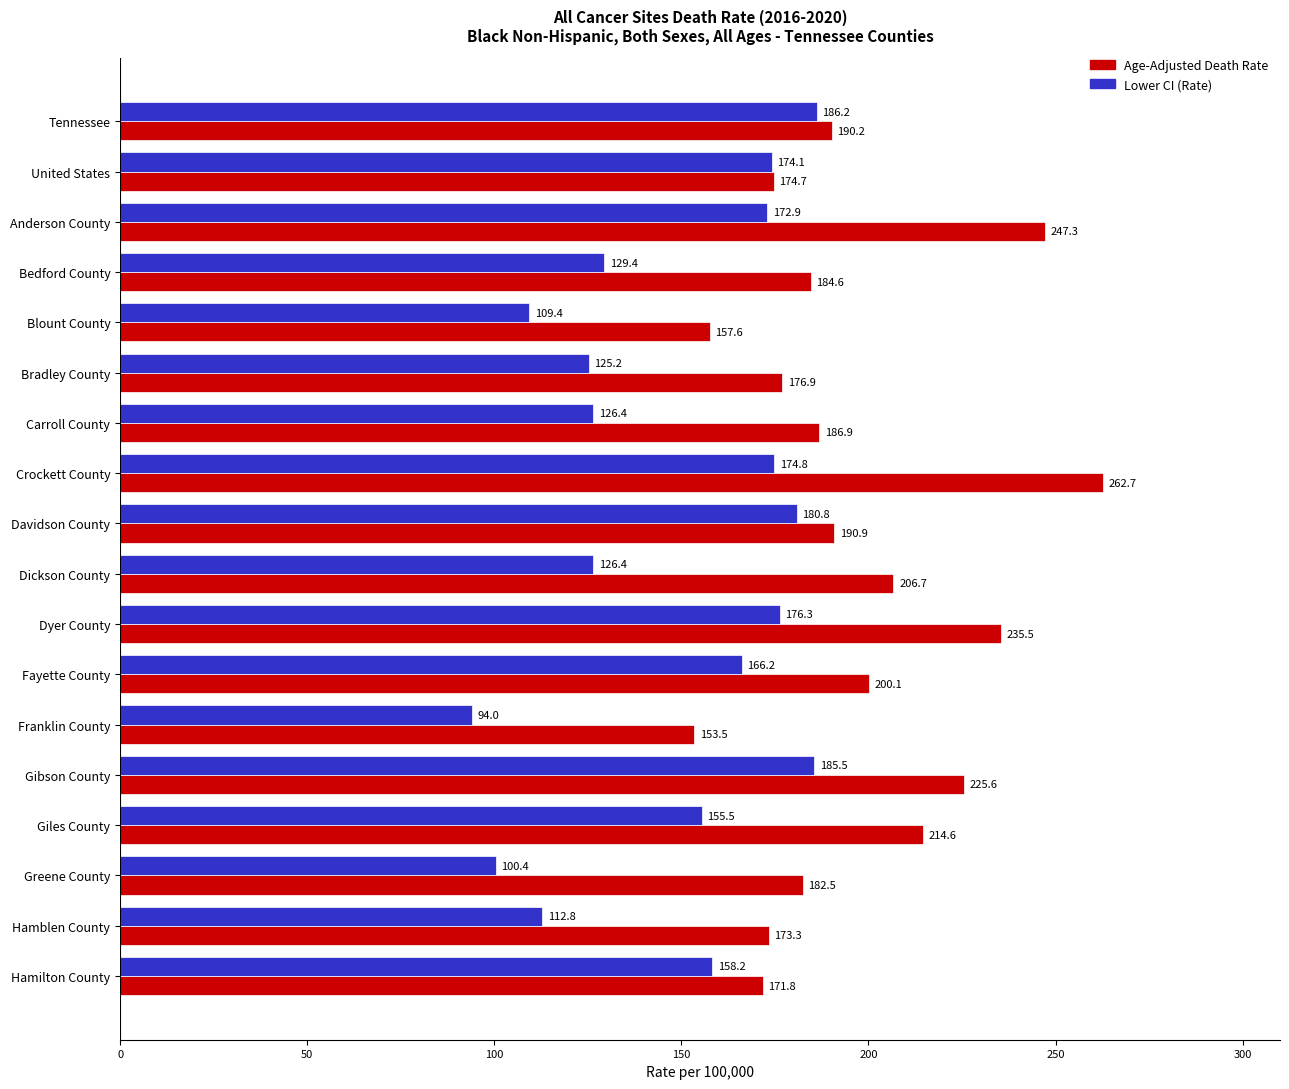

Rank the series by their average value, from highest to lowest.

Age-Adjusted Death Rate, Lower CI (Rate)